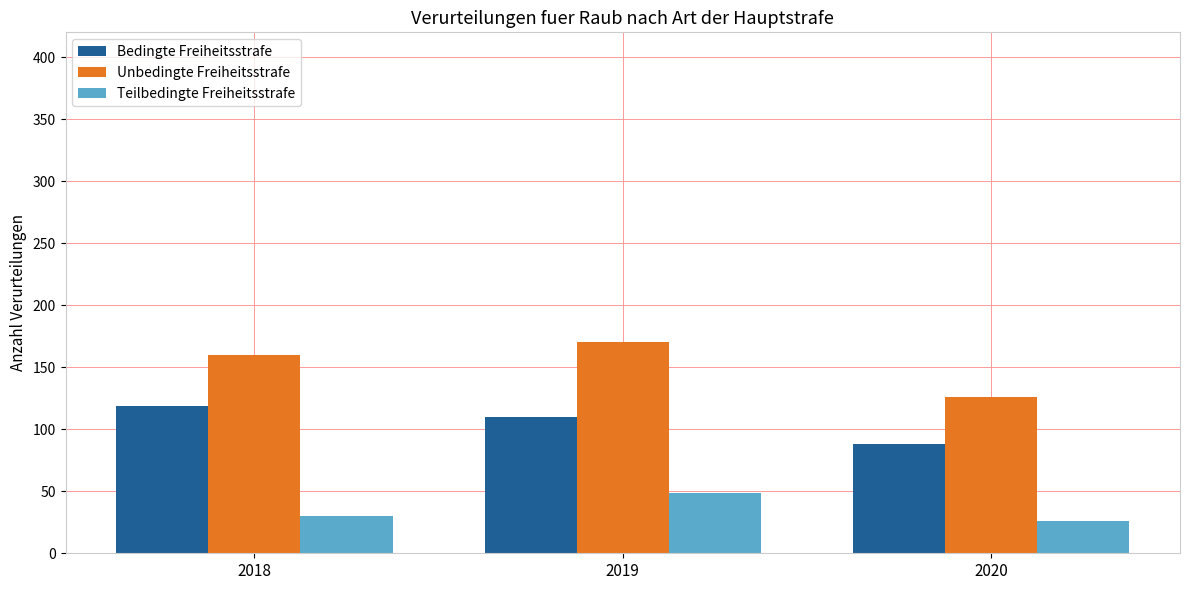

Is the value of Bedingte Freiheitsstrafe at 2018 greater than the value of Teilbedingte Freiheitsstrafe at 2018?

Yes